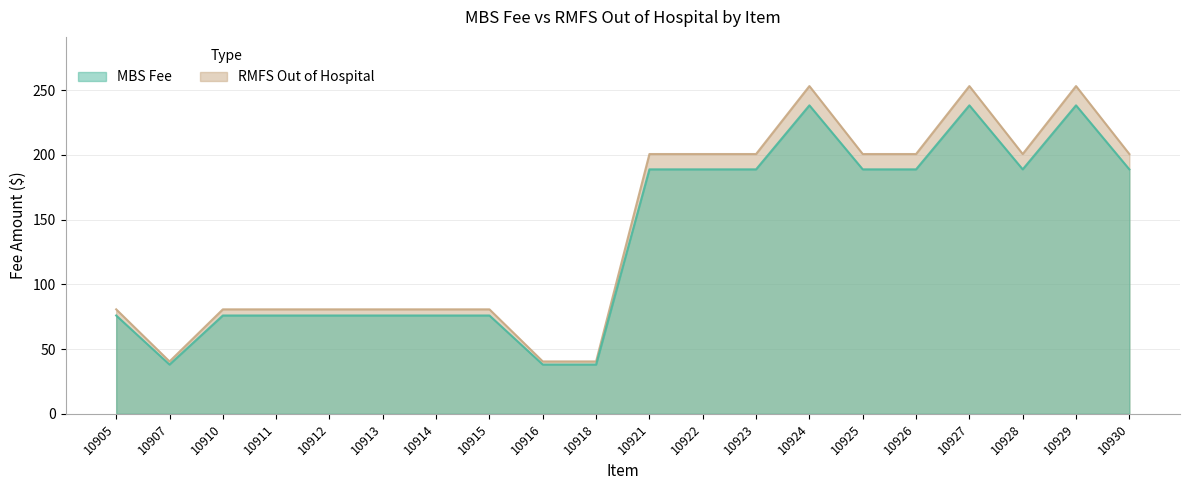

What is the sum of all MBS Fee values?

2683.7